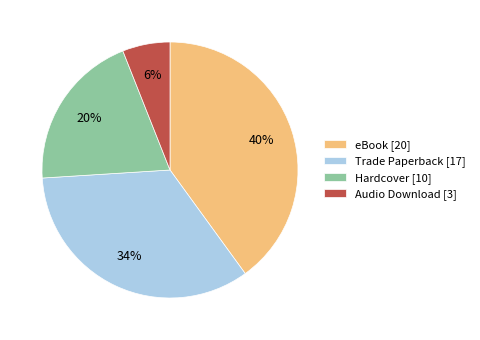

How many slices are in this pie chart?

4